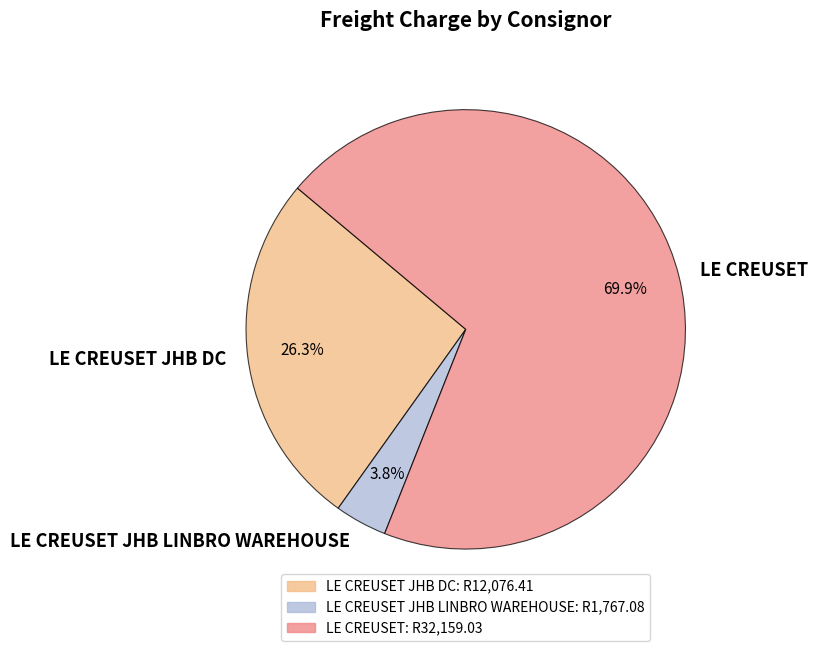

To the nearest percent, what is the difference between the largest and smallest slice percentages?

66%